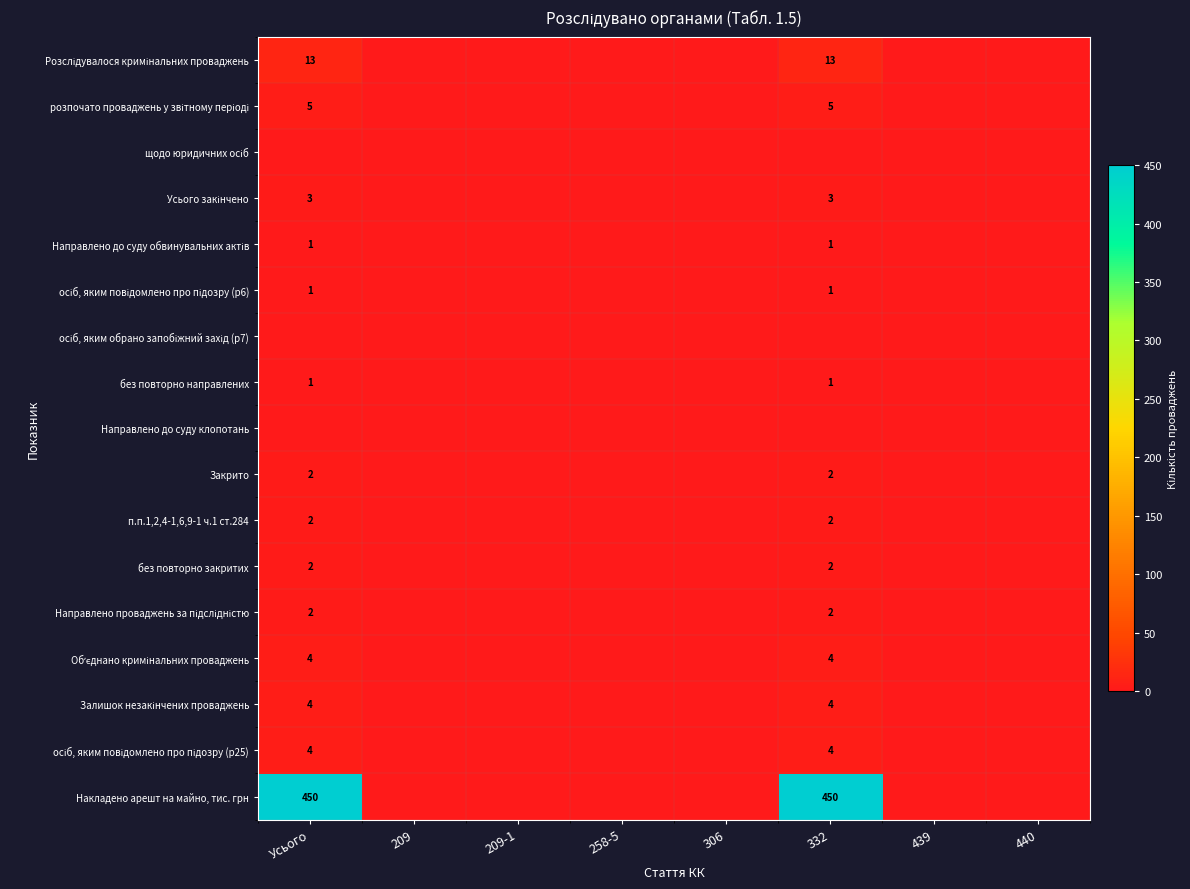

How many values in Накладено арешт на майно, тис. грн are above zero?

2